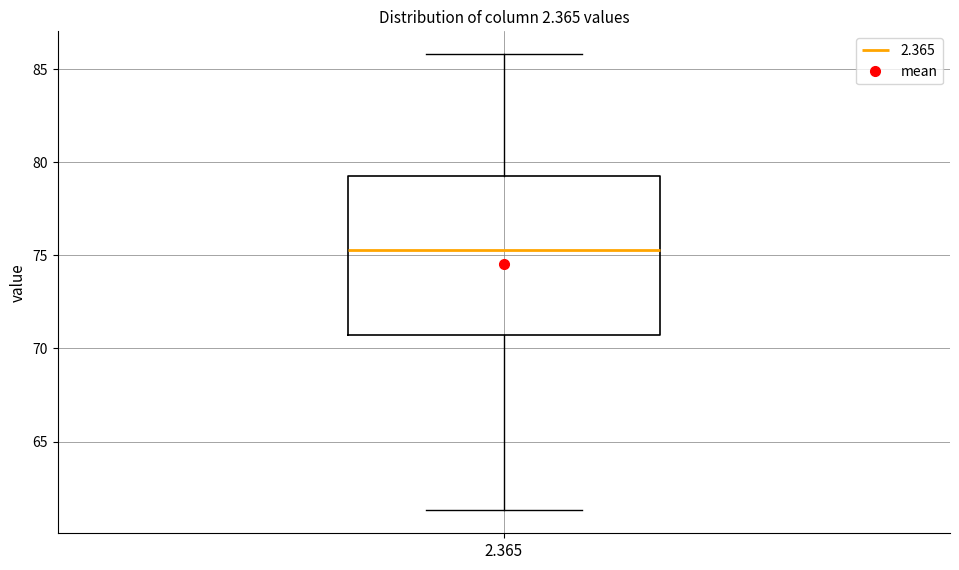

Where does the lower whisker of the box at x = 2.365 end on the y-axis? The values are not printed on the chart, so give them approximately, as read against the axis.

61.5